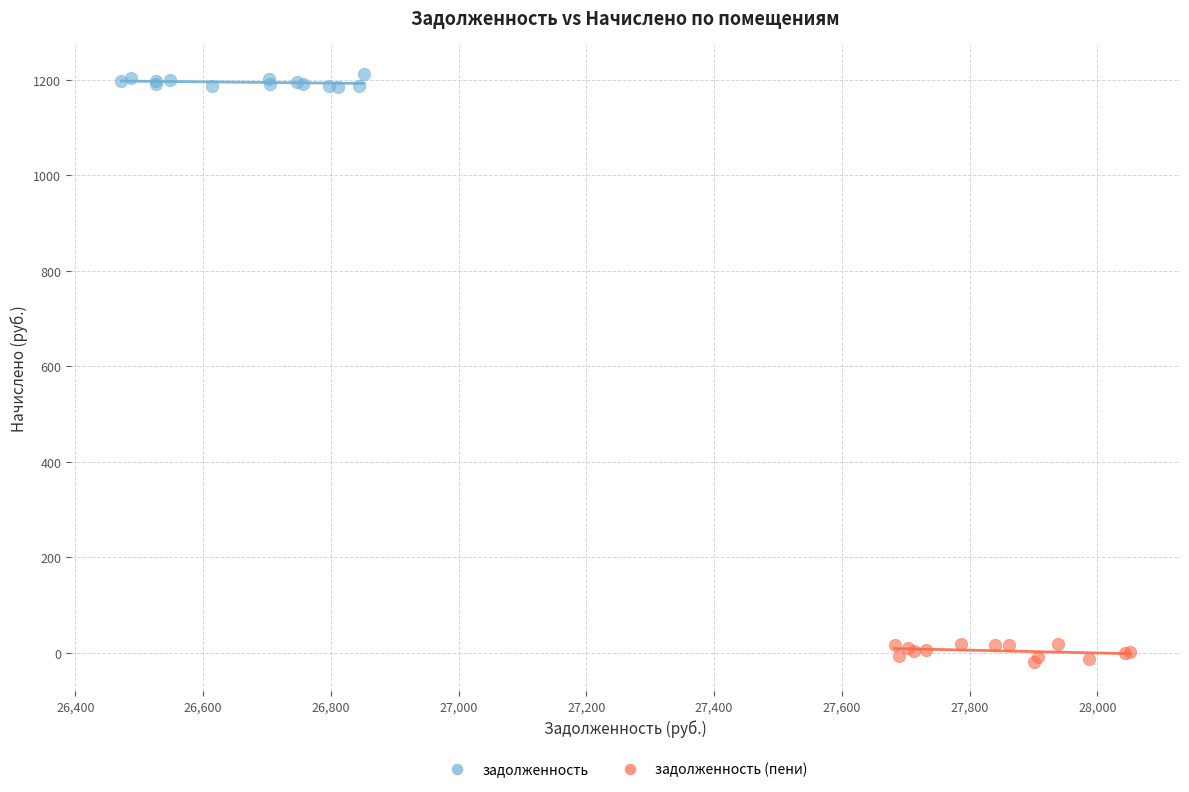

Which series reaches the maximum Y coordinate?

задолженность